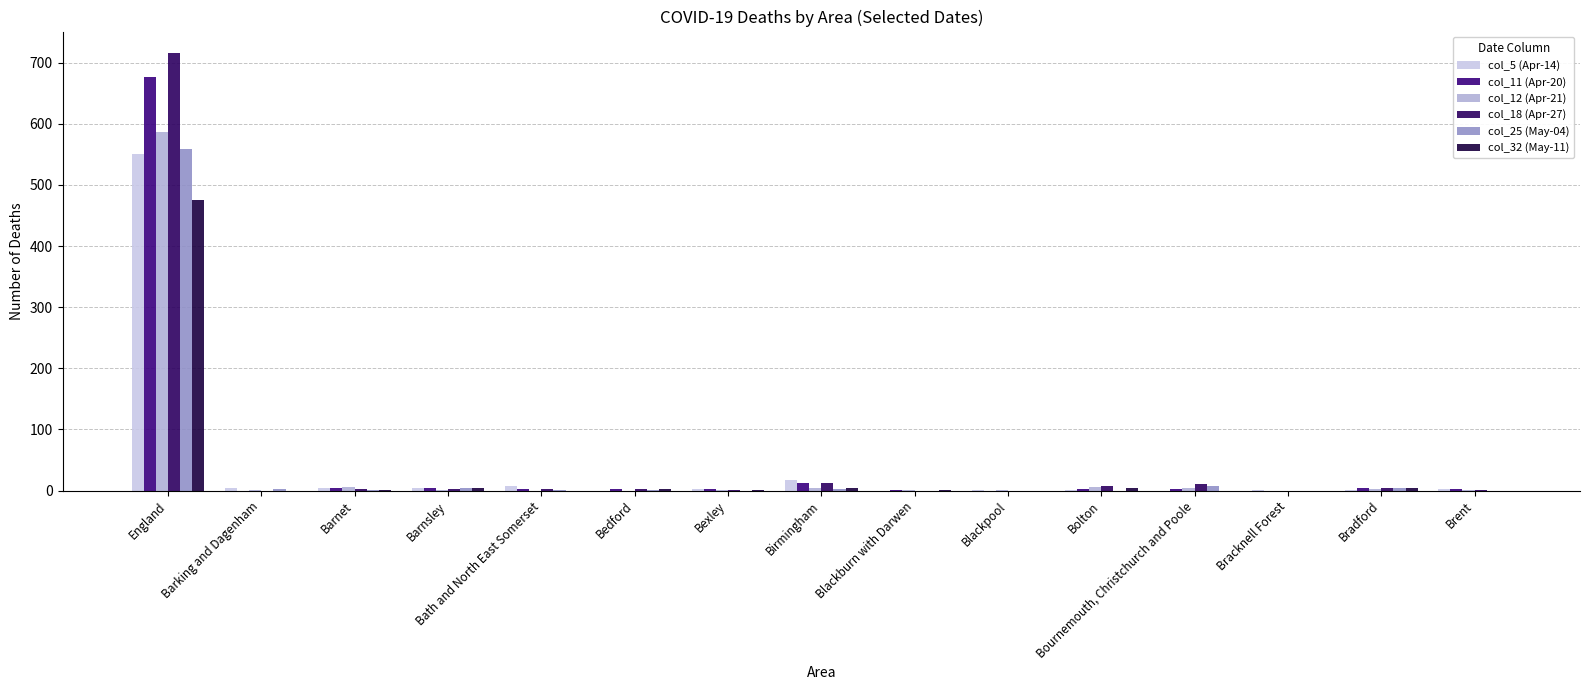

Is the value of col_18 (Apr-27) at England greater than the value of col_12 (Apr-21) at Bedford?

Yes